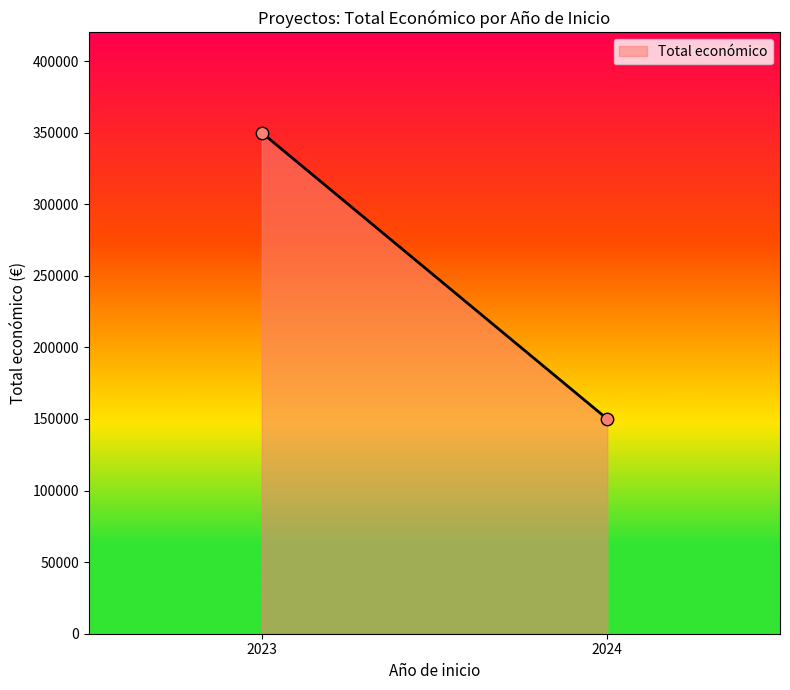

What is the average Y value?

249991